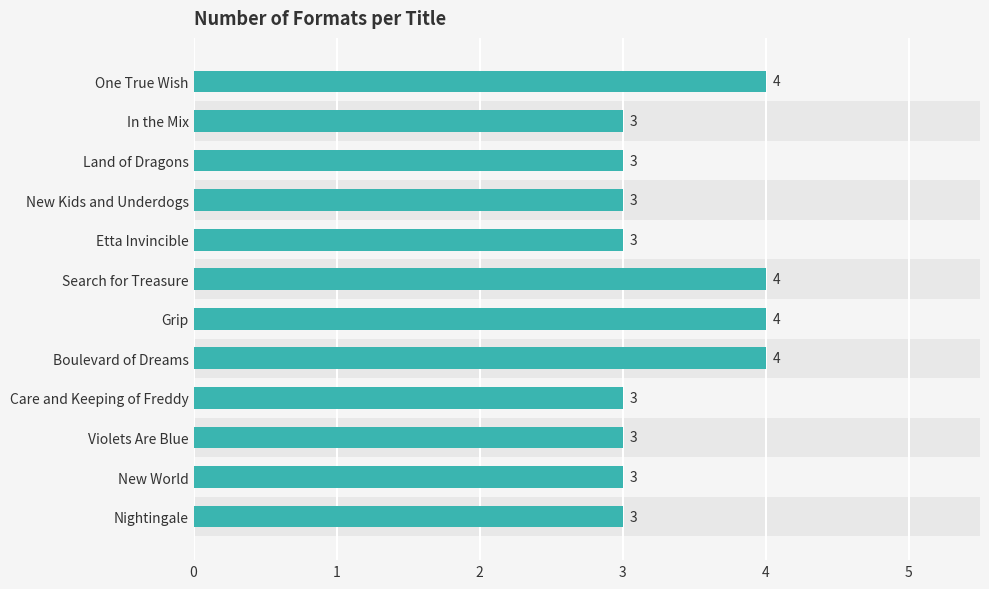

The chart shows a value of 3 at New Kids and Underdogs. True or false?

True